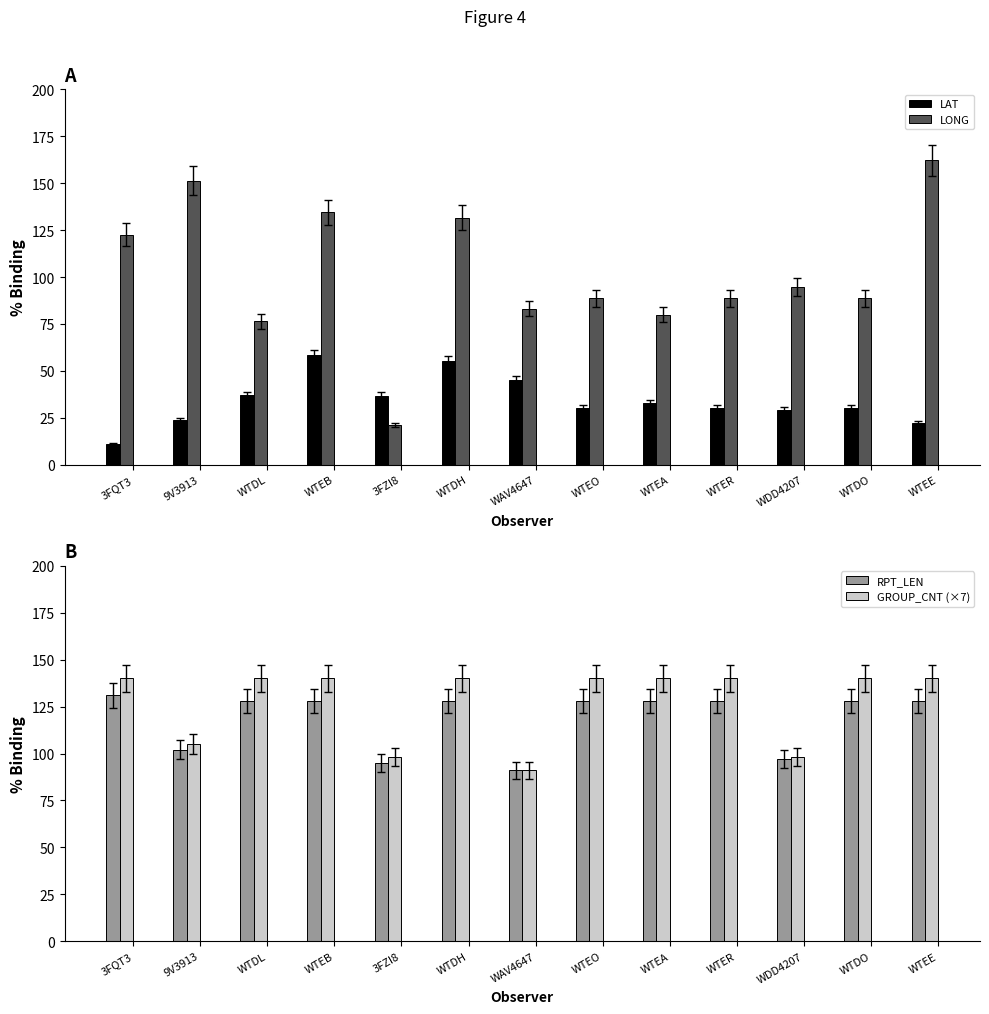

Is it true that LONG equals 130.9 at WDD4207?

False